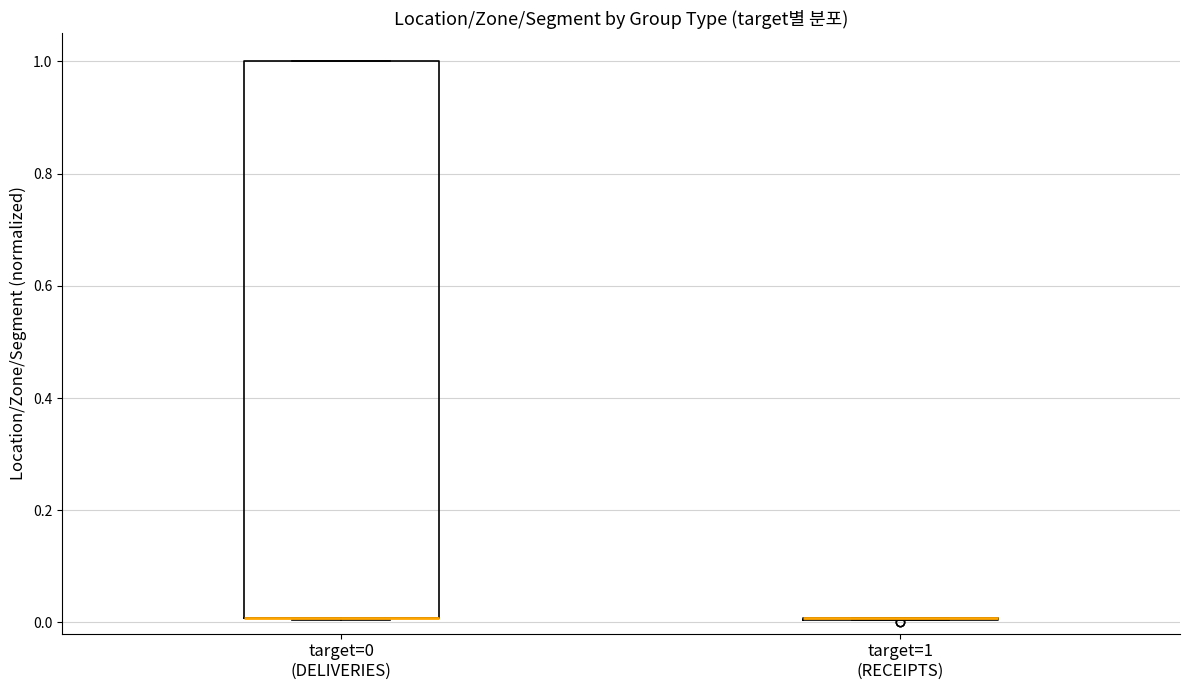

Where is the upper edge of the box for target=0 (DELIVERIES) on the y-axis? The values are not printed on the chart, so give them approximately, as read against the axis.

1